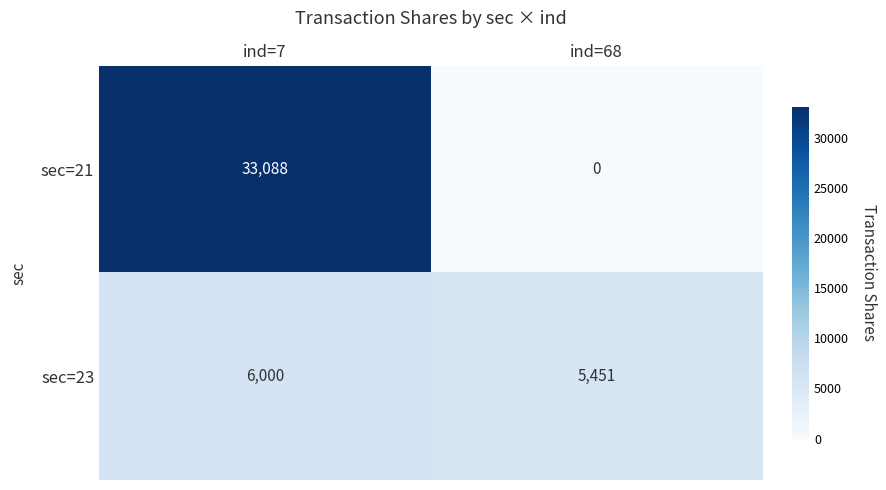

Reading left to right, extract all data points from this chart.

sec=21: 33088	0
sec=23: 6000	5451